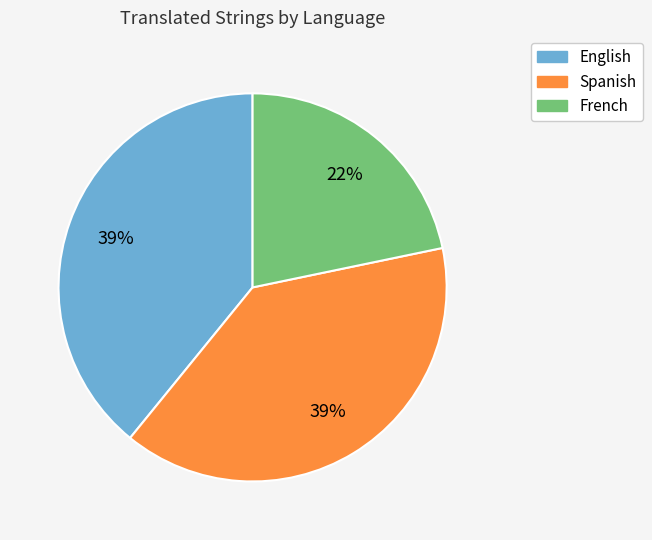

What percentage is the Spanish slice, to the nearest percent?

39%